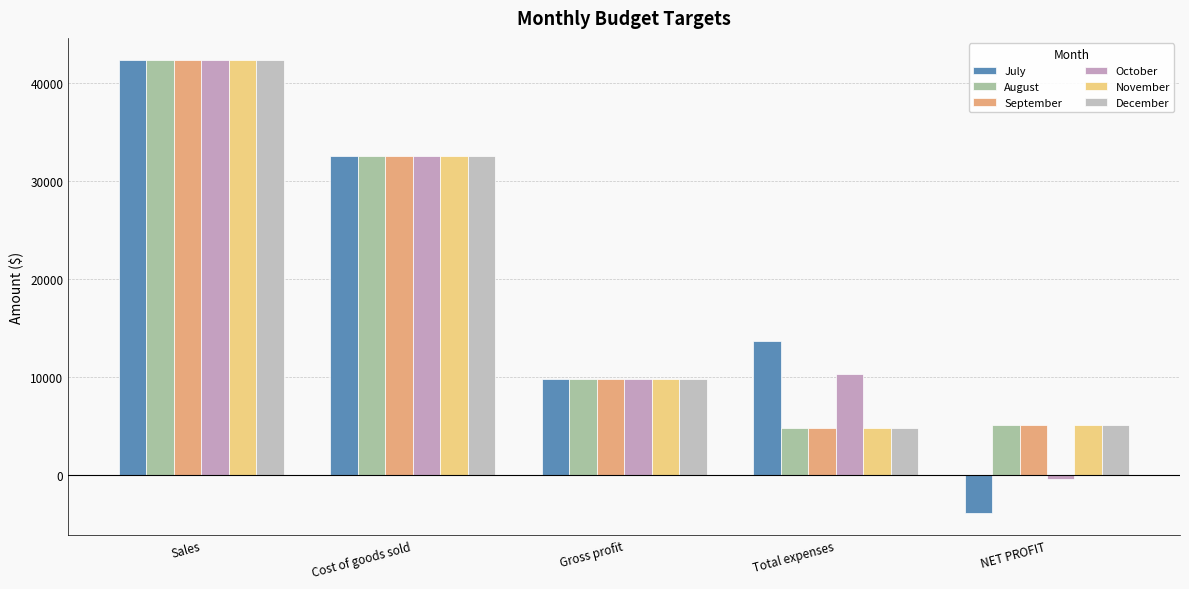

The value of November at Total expenses is 4706.7. True or false?

True